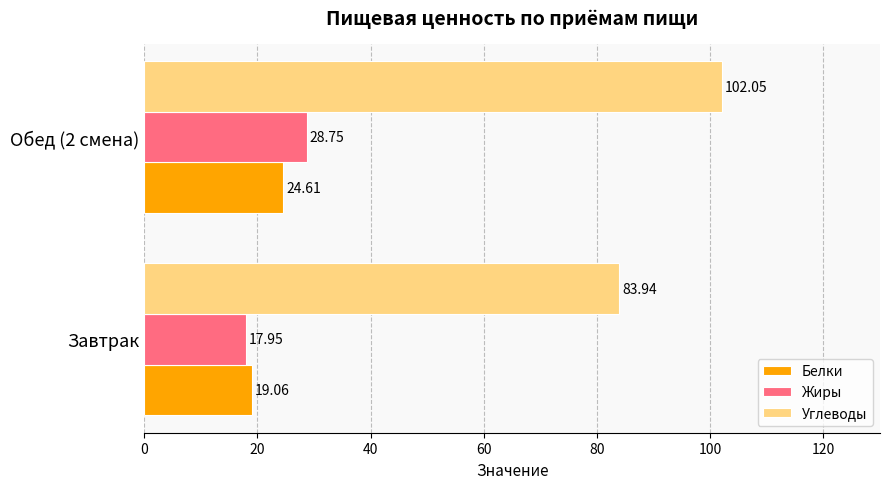

What is the difference between the maximum and minimum values in the Жиры series?

10.8